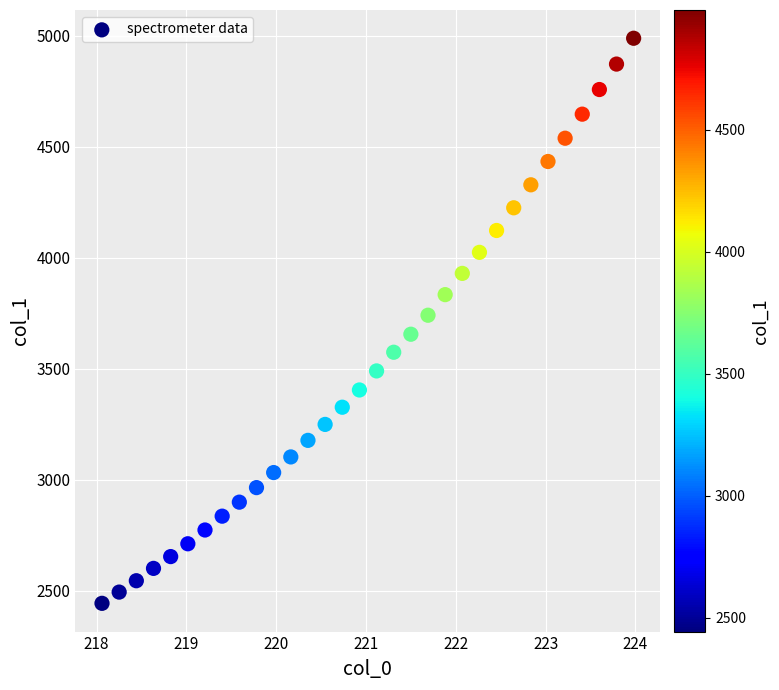

What is the range of Y values (max minus min)?

2545.7